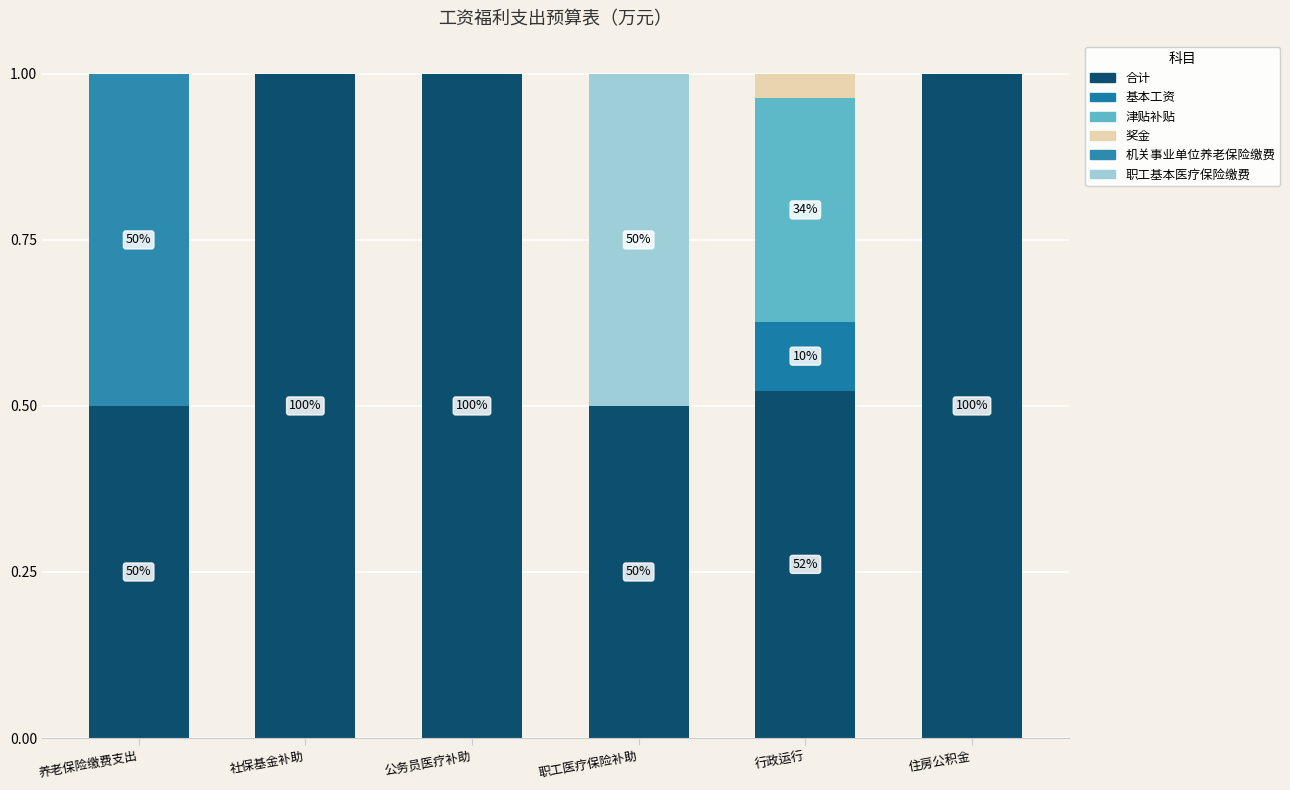

What is the total value across all series at 职工医疗保险补助?

1.0